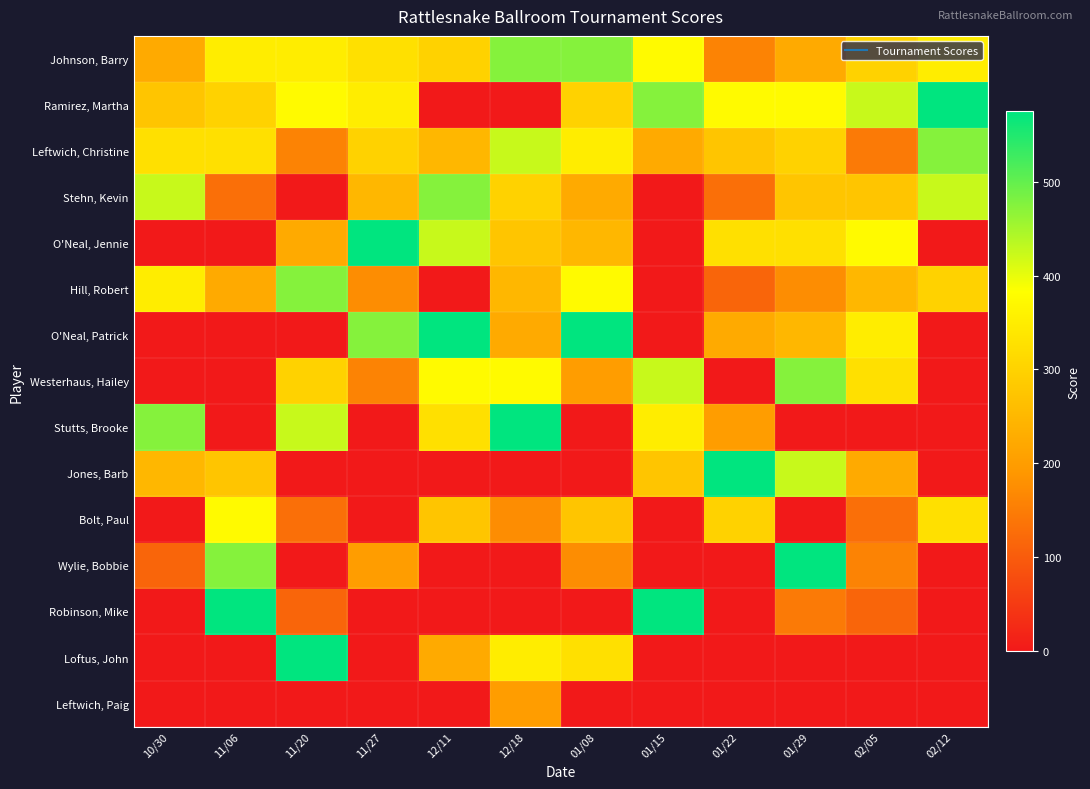

Between 10/30 and 01/08, which series saw the biggest shift?

O'Neal, Patrick